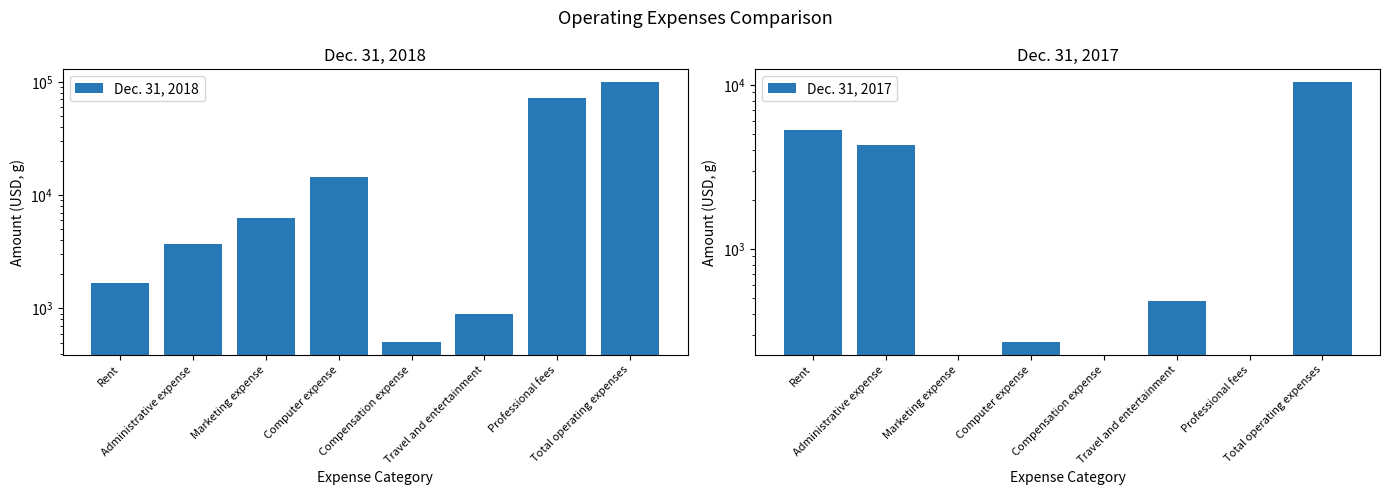

List the series in order of their overall mean, lowest first.

Dec. 31, 2017, Dec. 31, 2018